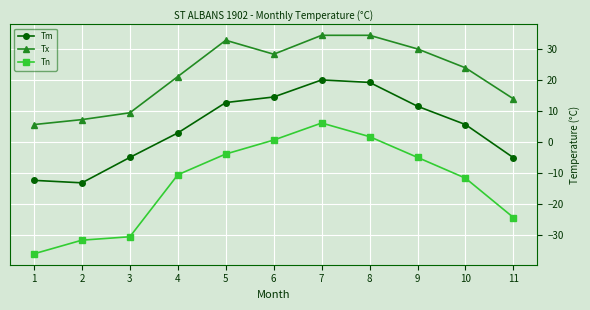

True or false: Tm has a value of 32.8 at 8.

False